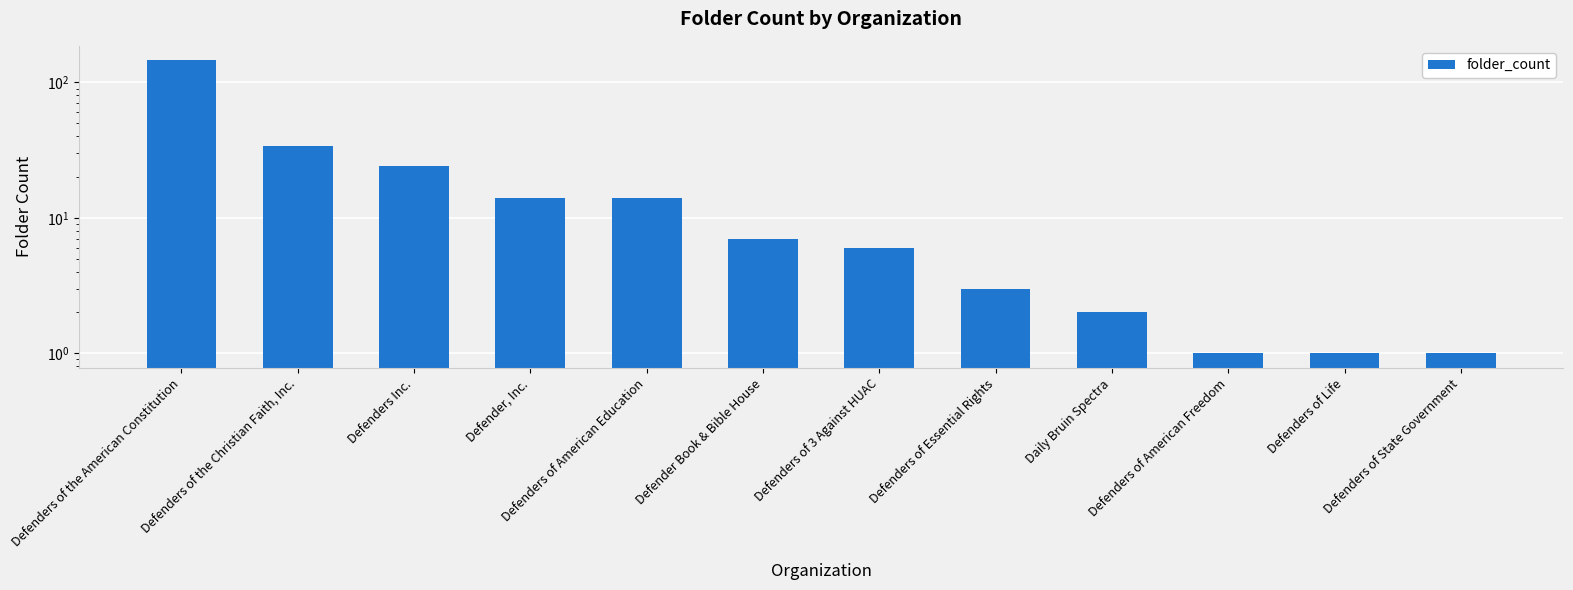

Are the bars horizontal?

No